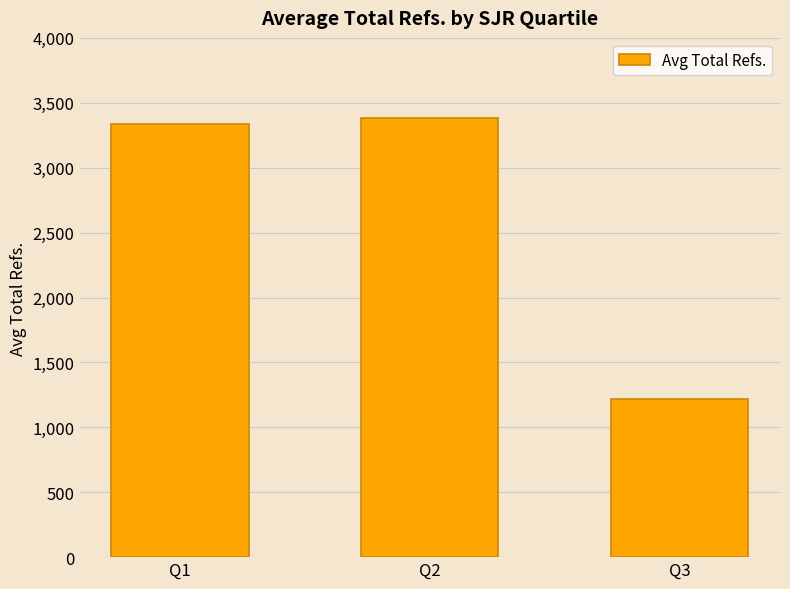

Approximately how many times larger is the value at Q3 compared to Q1?

0.4